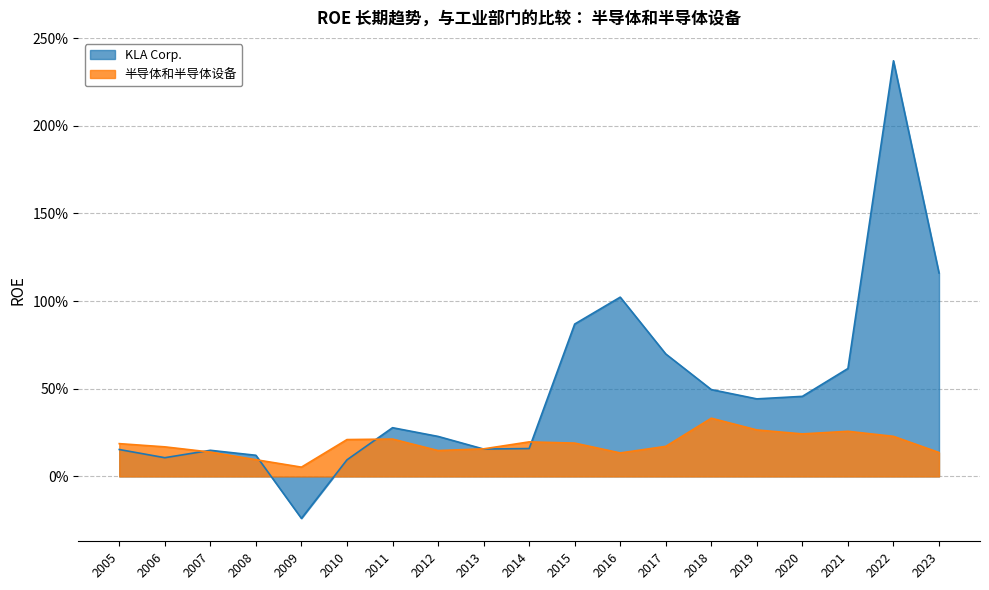

How many values in the KLA Corp. series exceed 0?

18